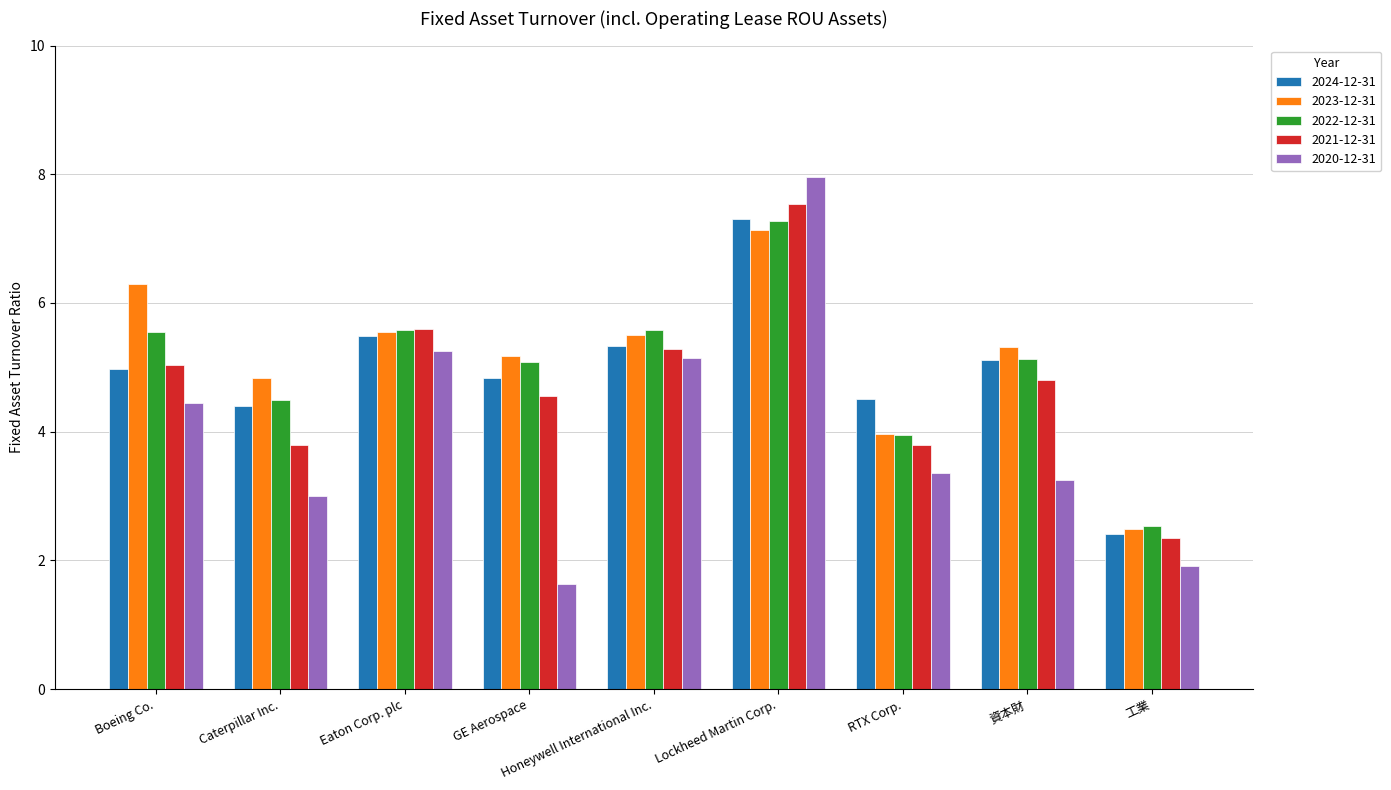

What is the label of the 7th bar from the right?

Eaton Corp. plc